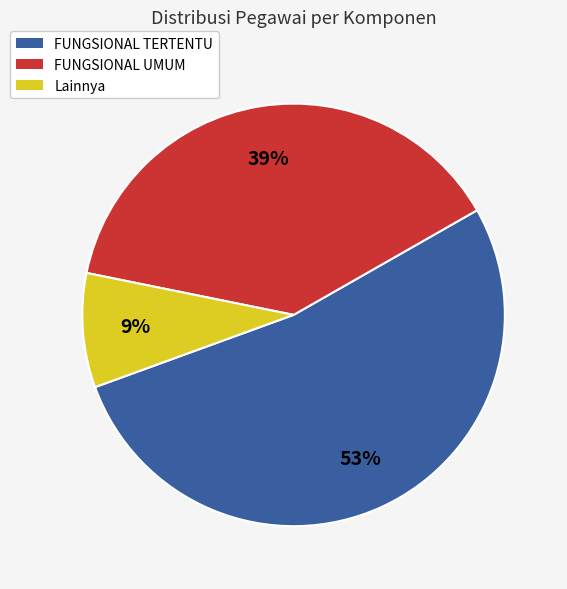

What is the smallest slice in the pie chart?

Lainnya